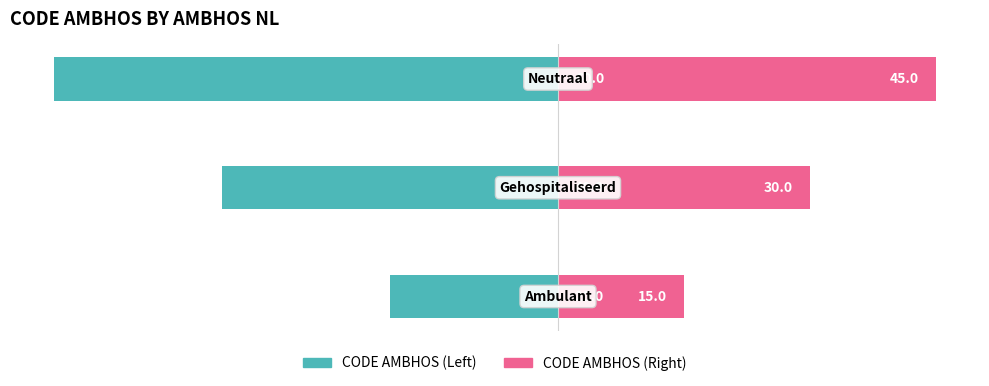

Are the bars grouped side by side (vs. stacked)?

Yes